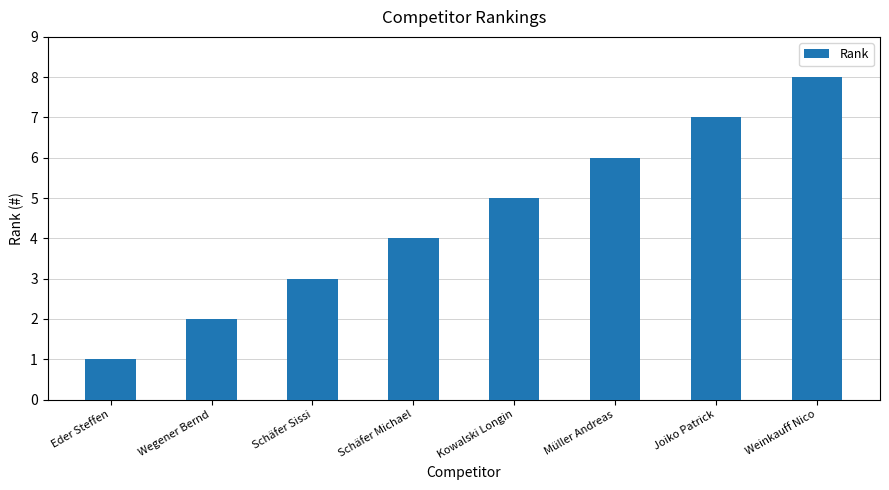

What is the difference between the values at Eder Steffen and Joiko Patrick?

6